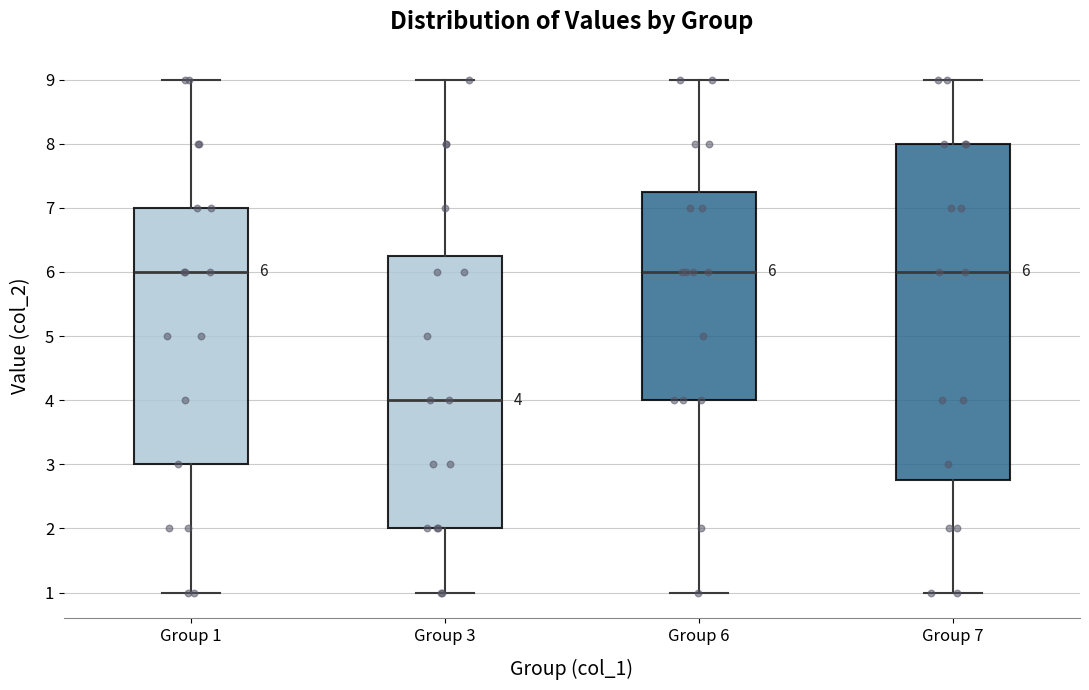

Which box is the tallest, from its lower edge to its upper edge?

Group 7